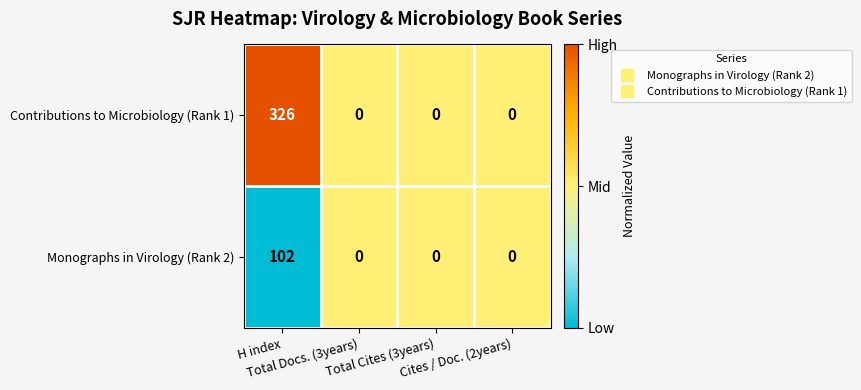

What is the sum of all Contributions to Microbiology (Rank 1) values?

326